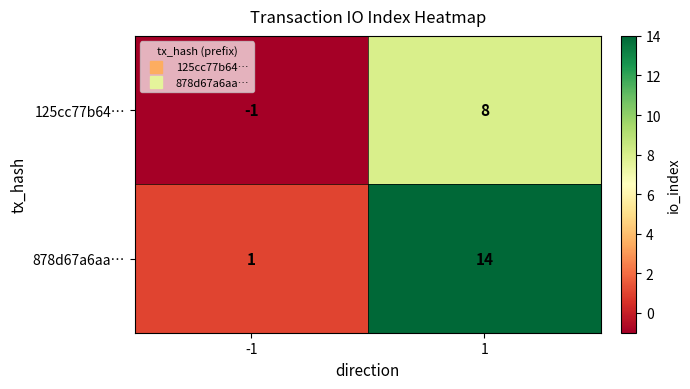

At which category is the sum across all series the highest?

1